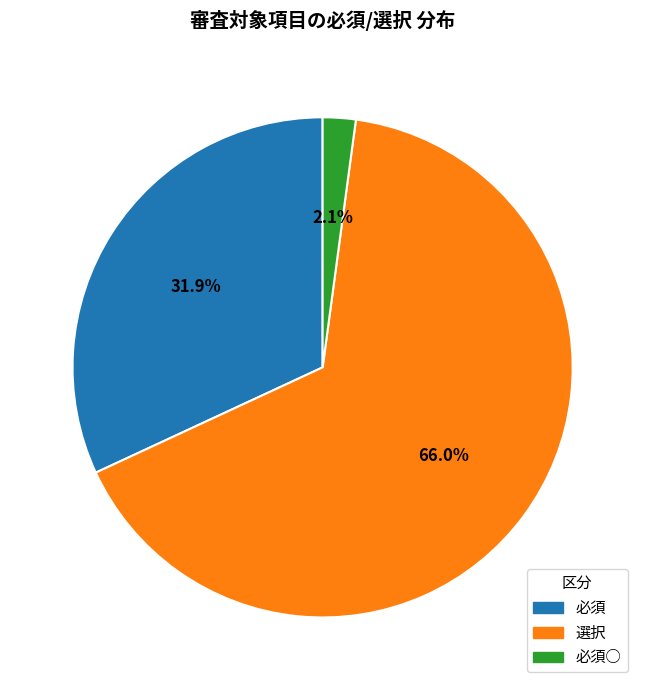

To the nearest percent, what percentage of the pie is 必須?

32%